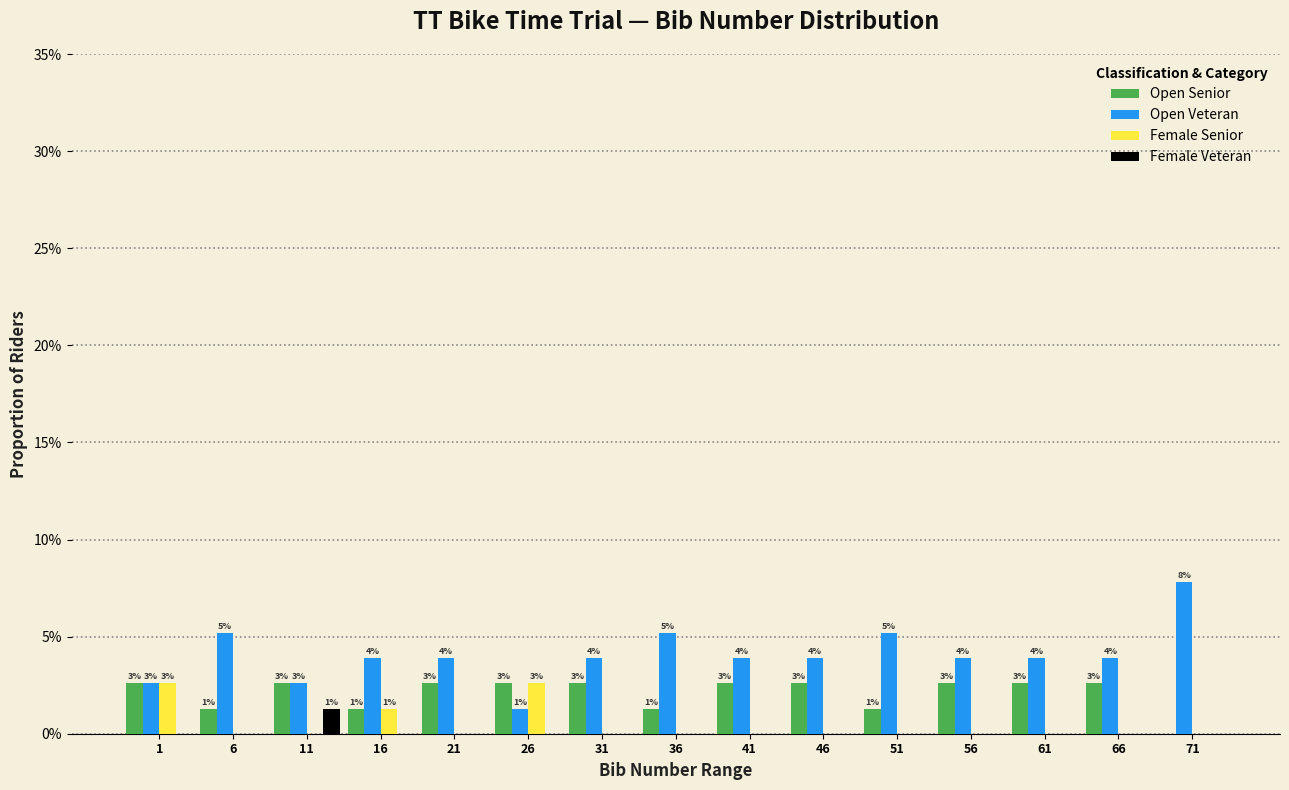

What are all the series names shown in the legend?

Open Senior, Open Veteran, Female Senior, Female Veteran